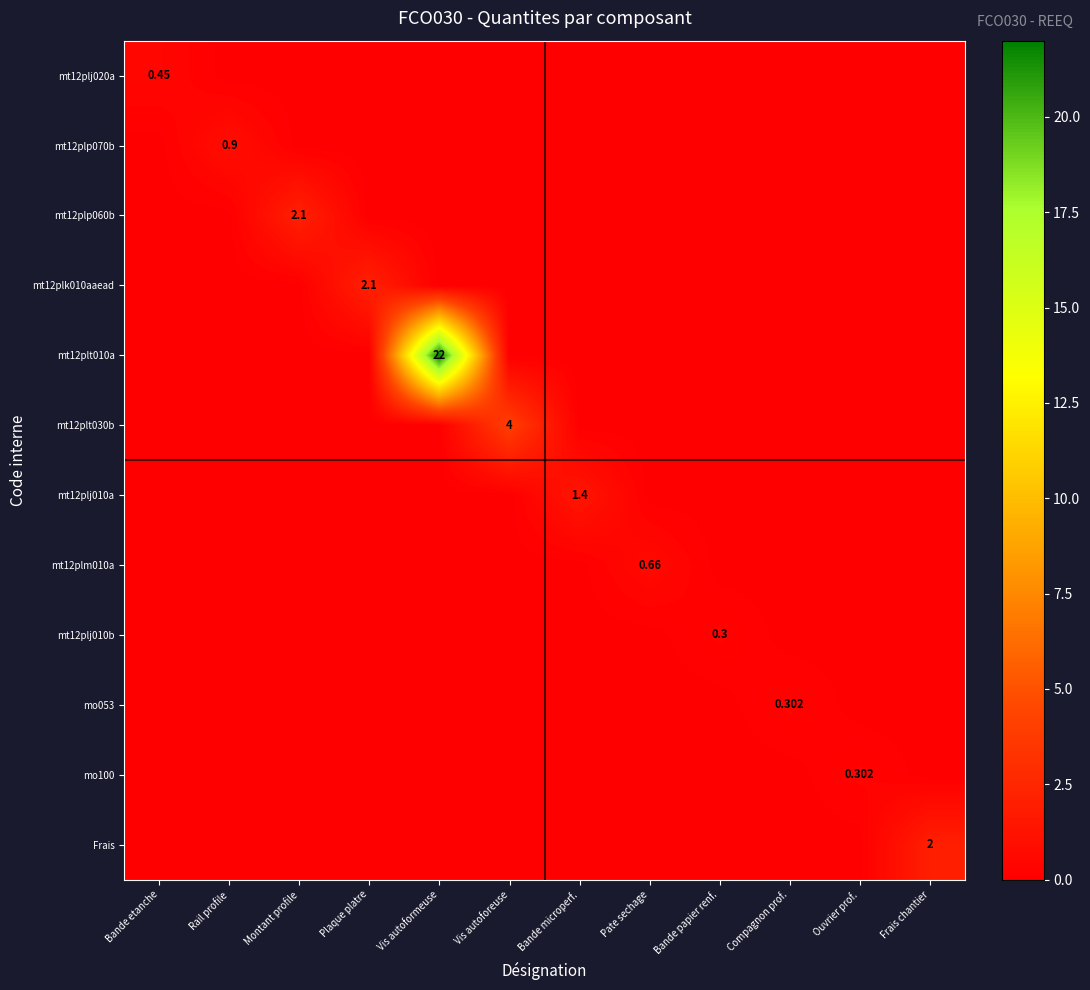

What is the total value across all series at Vis autoformeuse?

22.0